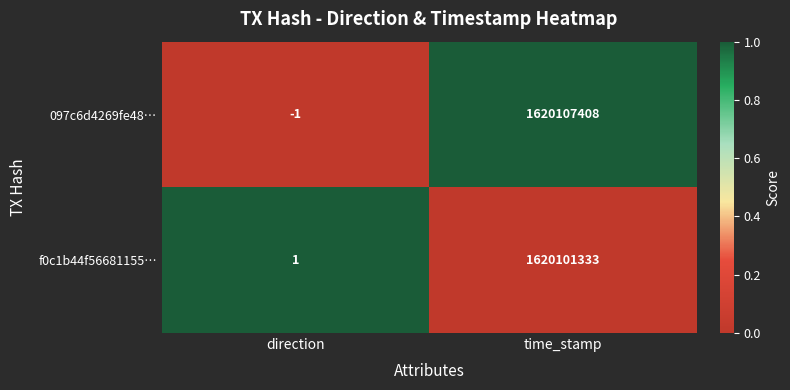

What is the average value of the 097c6d4269fe48… series?

810053704